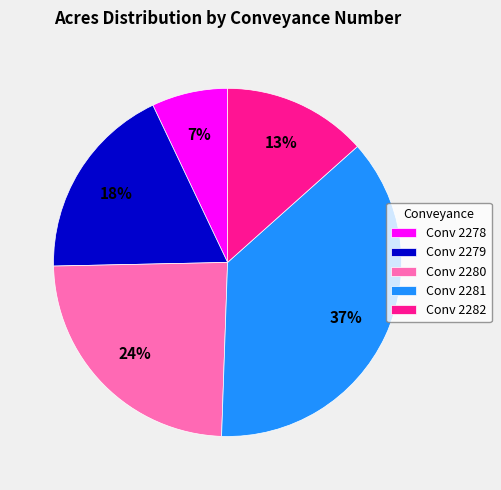

Which category has the biggest portion of the pie?

Conv 2281